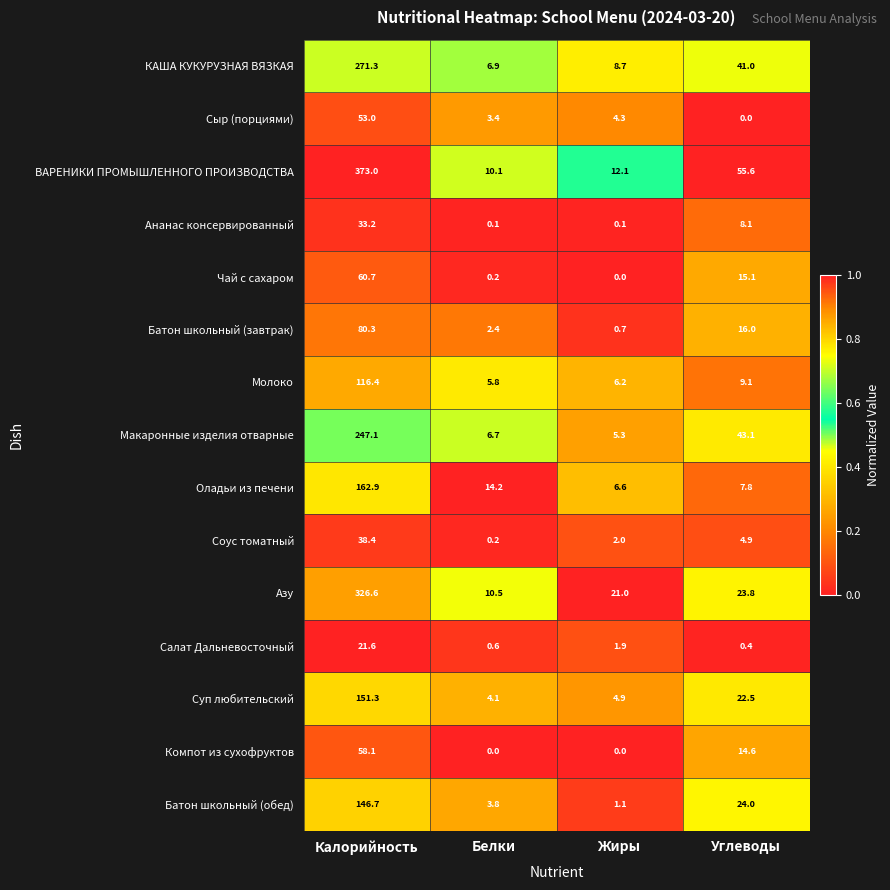

How many categories are shown in the chart?

4